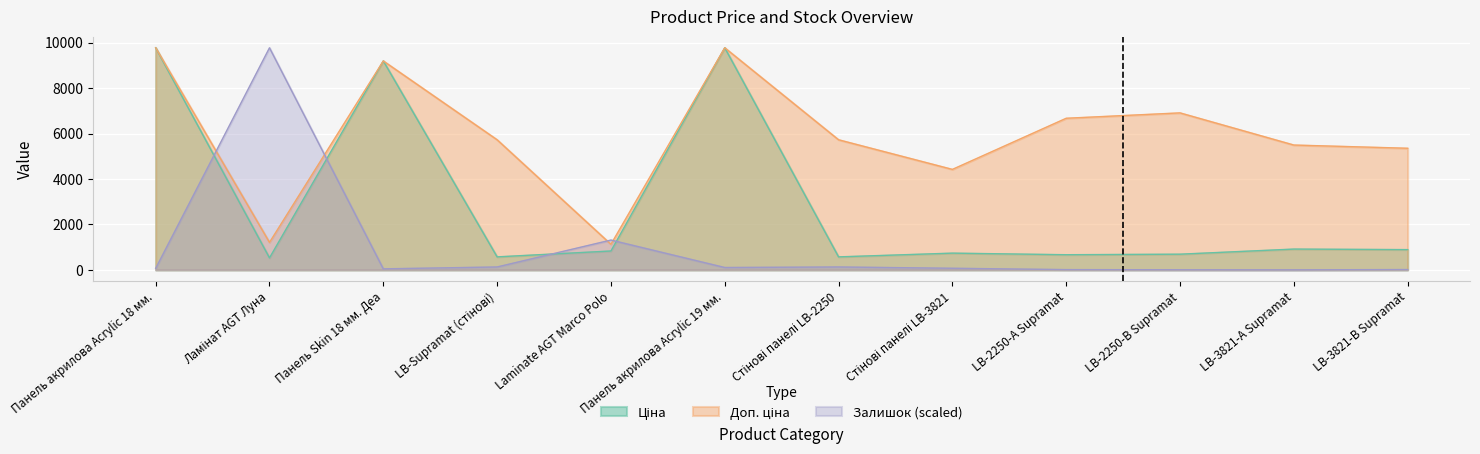

At which label does Доп. ціна reach its peak?

Панель акрилова Acrylic 18 мм.